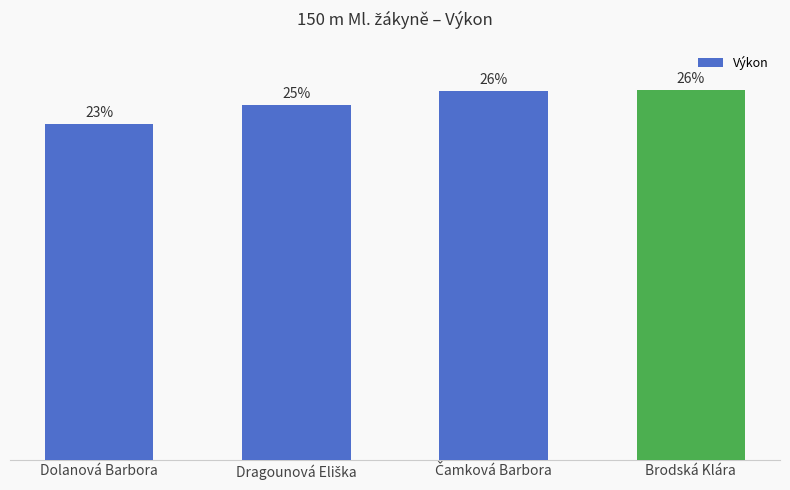

What is the change in value from Dolanová Barbora to Dragounová Eliška?

+1.3